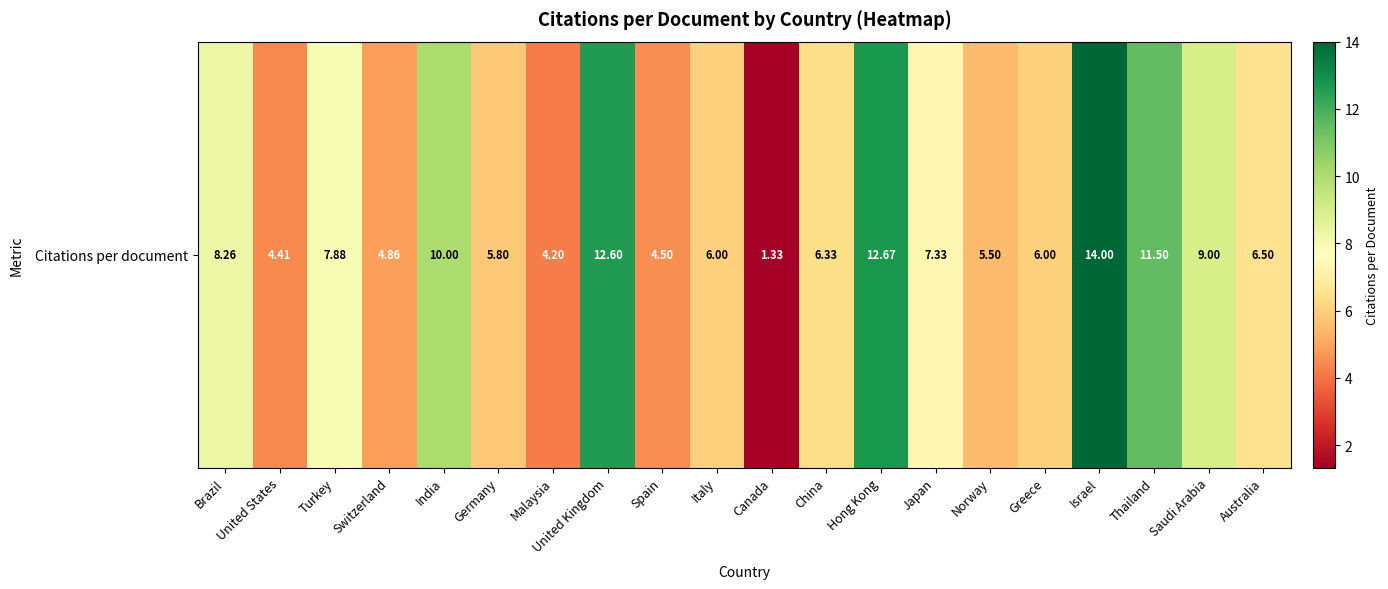

What is the ratio of the value at Norway to the value at Hong Kong?

0.4